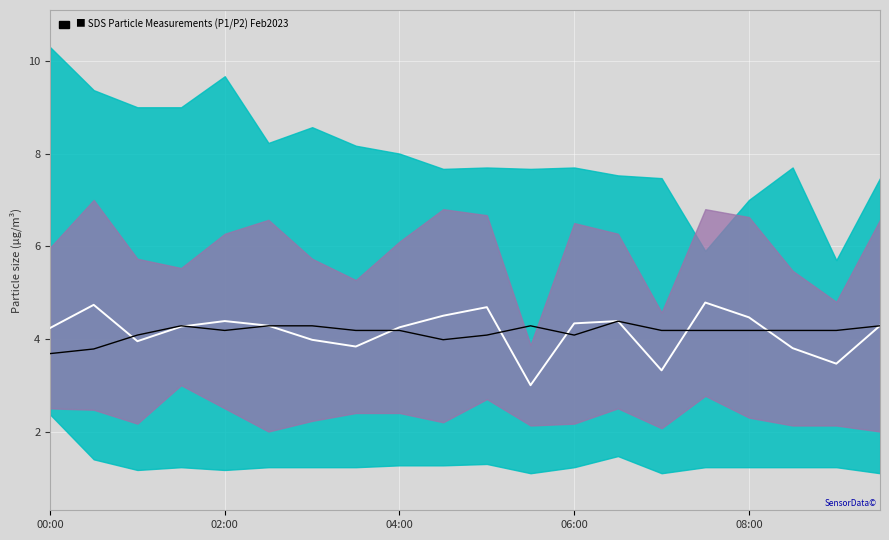

Where does the Center (mean) series first go above 4?

00:00